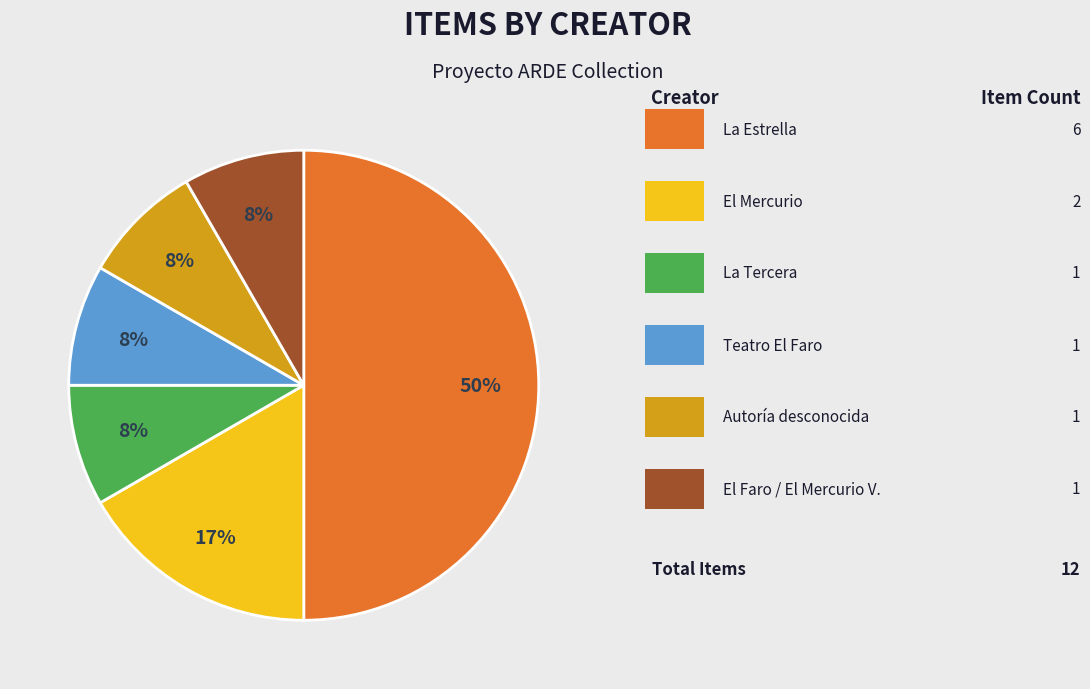

To the nearest percent, what is the average slice percentage?

17%